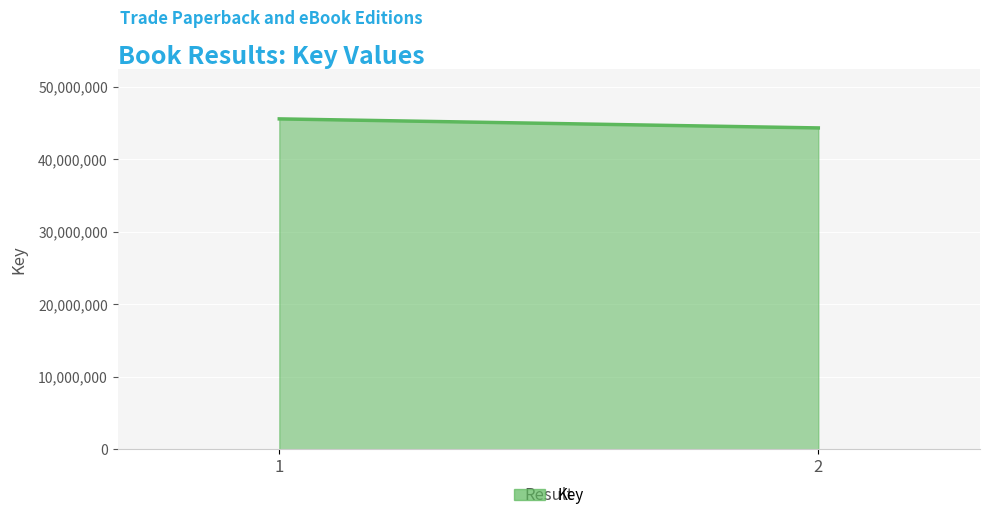

Reading left to right, what are all the values shown in this chart?

45591580	44343242